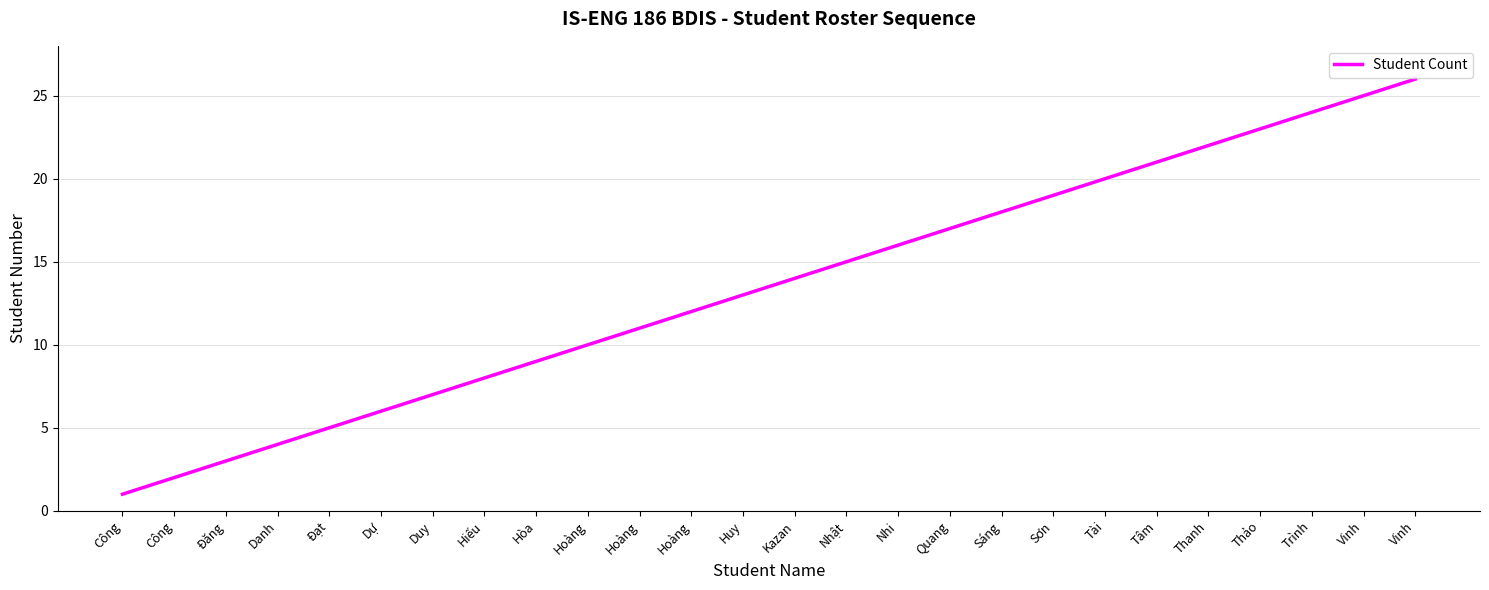

What is the change in value from Duy to Vinh?

+18